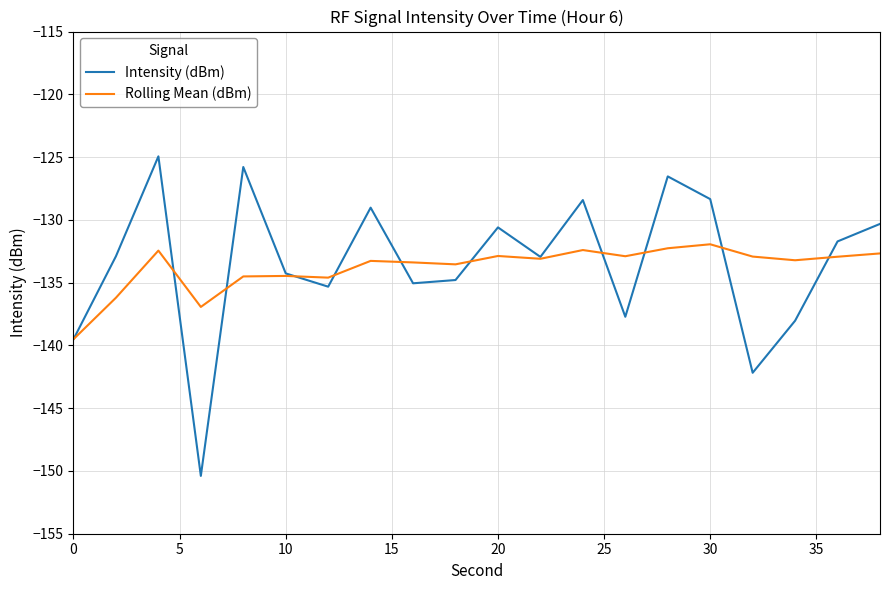

Which series has the widest spread of values?

Intensity (dBm)